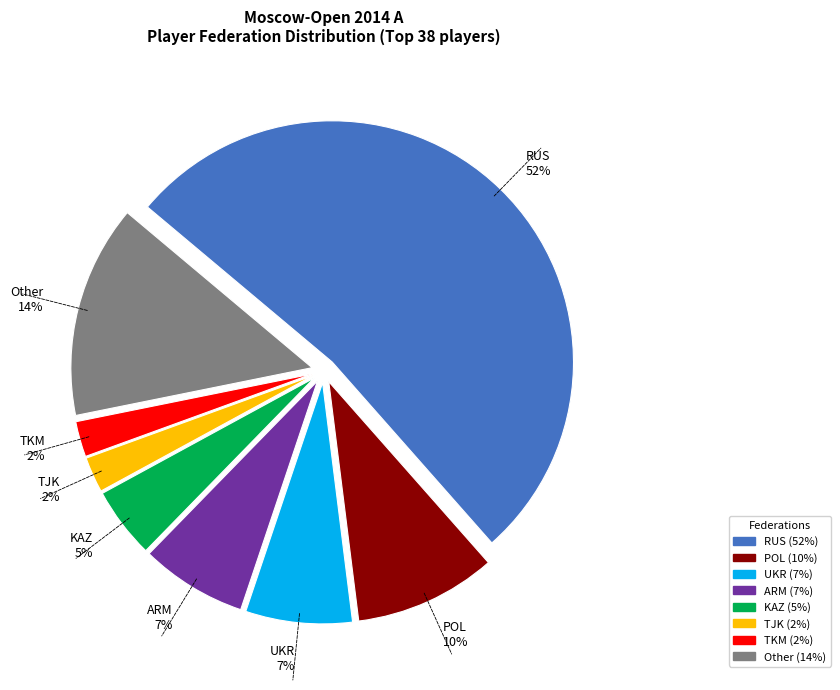

The TJK slice represents 2% of the pie. True or false?

True